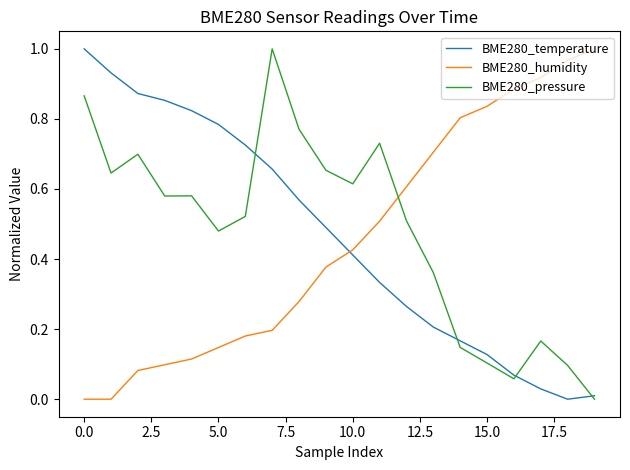

True or false: BME280_humidity has more than 1 points higher than both neighbors.

False